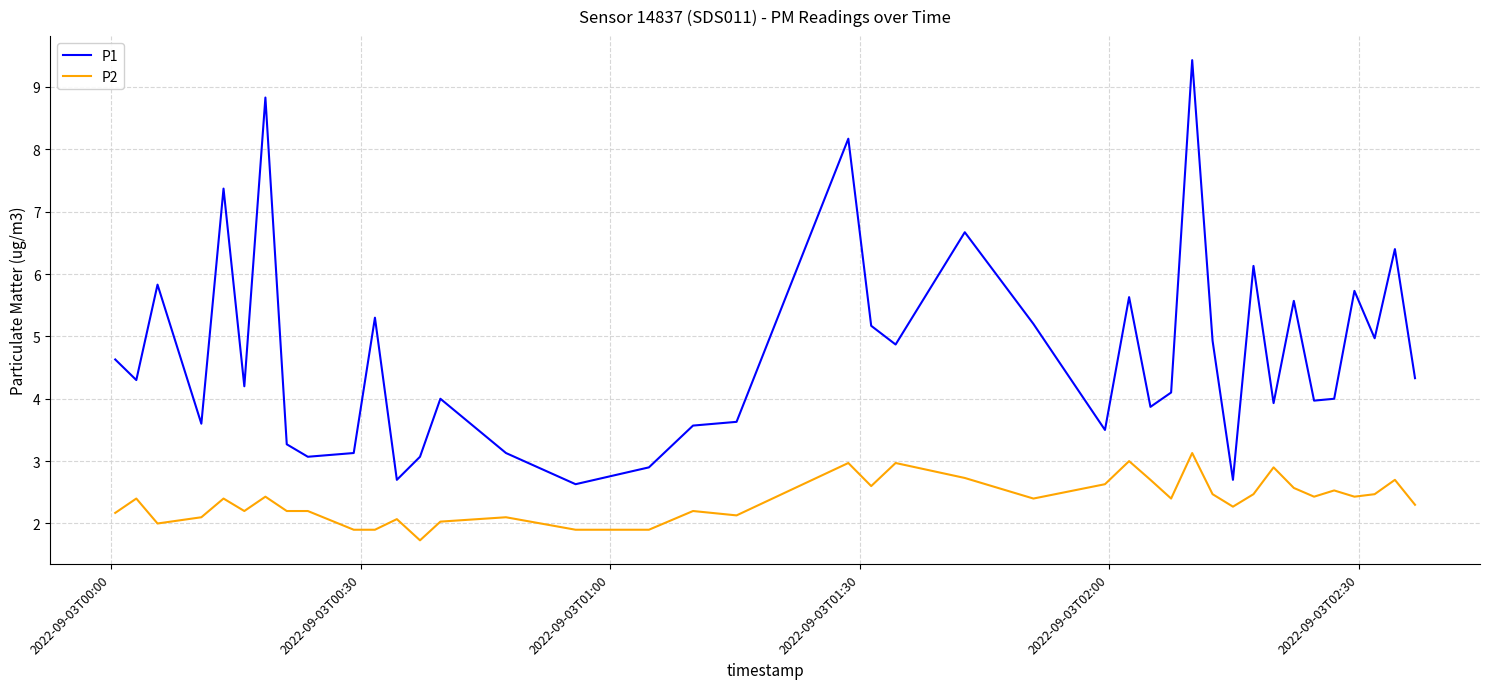

What is the difference between the maximum and minimum values in the P2 series?

1.4